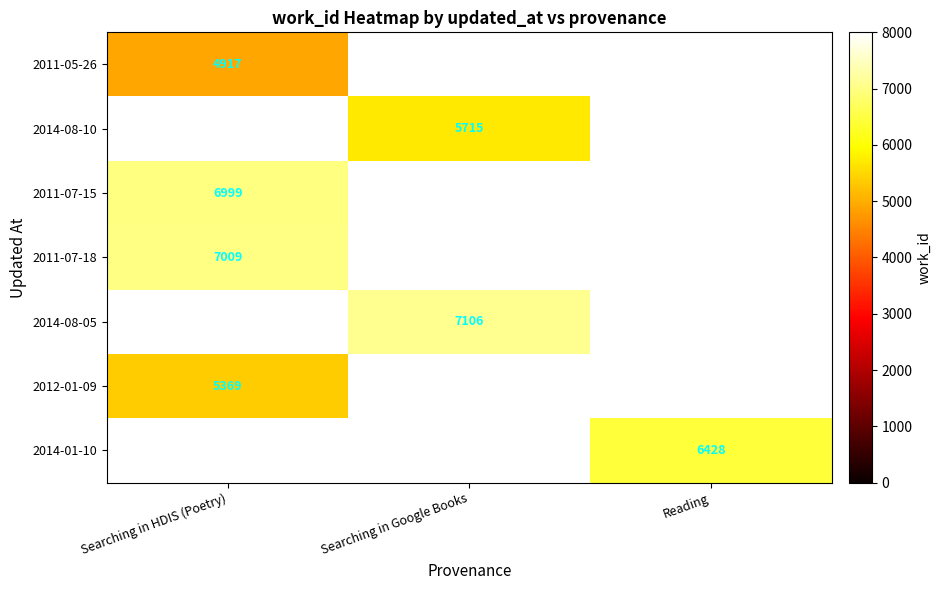

True or false: 2012-01-09 has a value of 5369 at Searching in HDIS (Poetry).

True